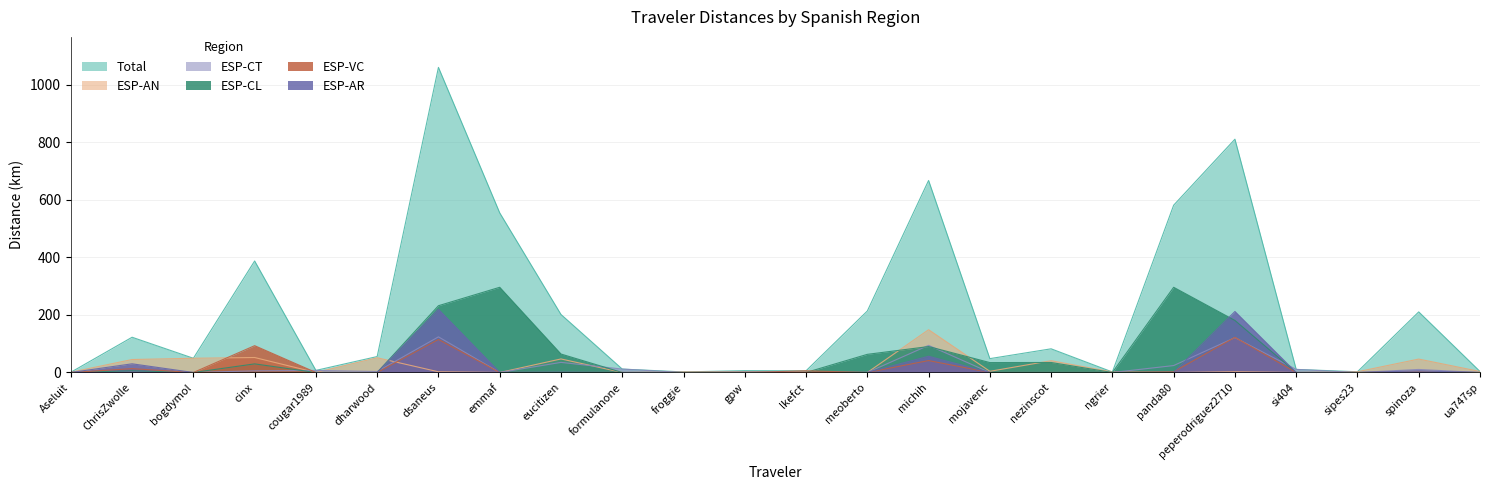

The value of ESP-AN at emmaf is -98.3. True or false?

False